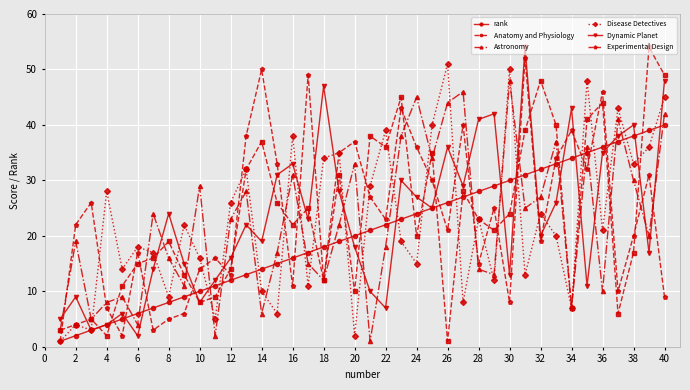

True or false: Dynamic Planet has more than 2 points higher than both neighbors.

True